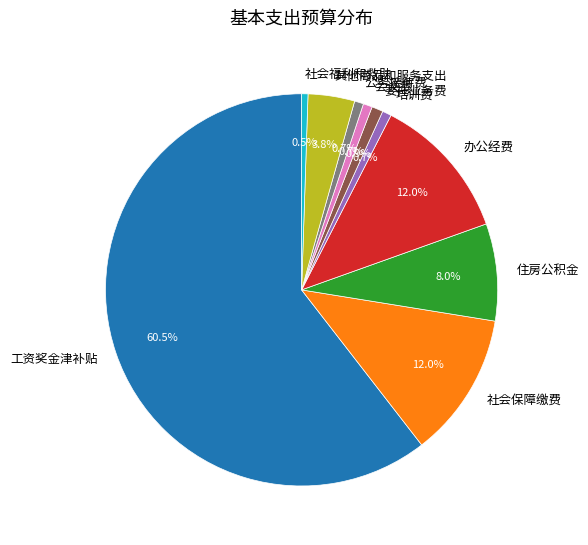

How many segments does this pie chart have?

10